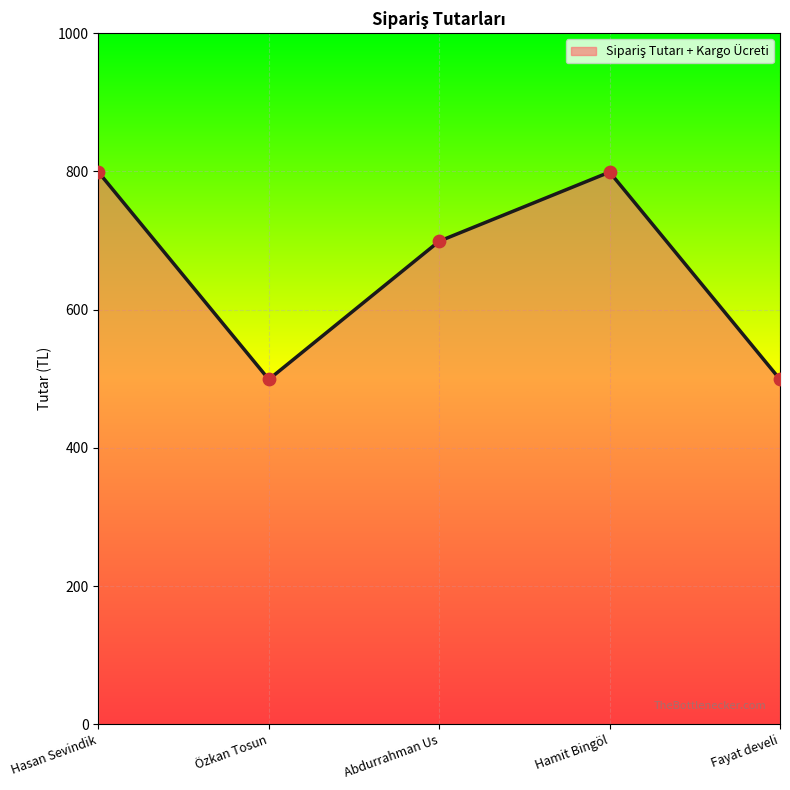

What is the change in value from Abdurrahman Us to Hamit Bingöl?

+100